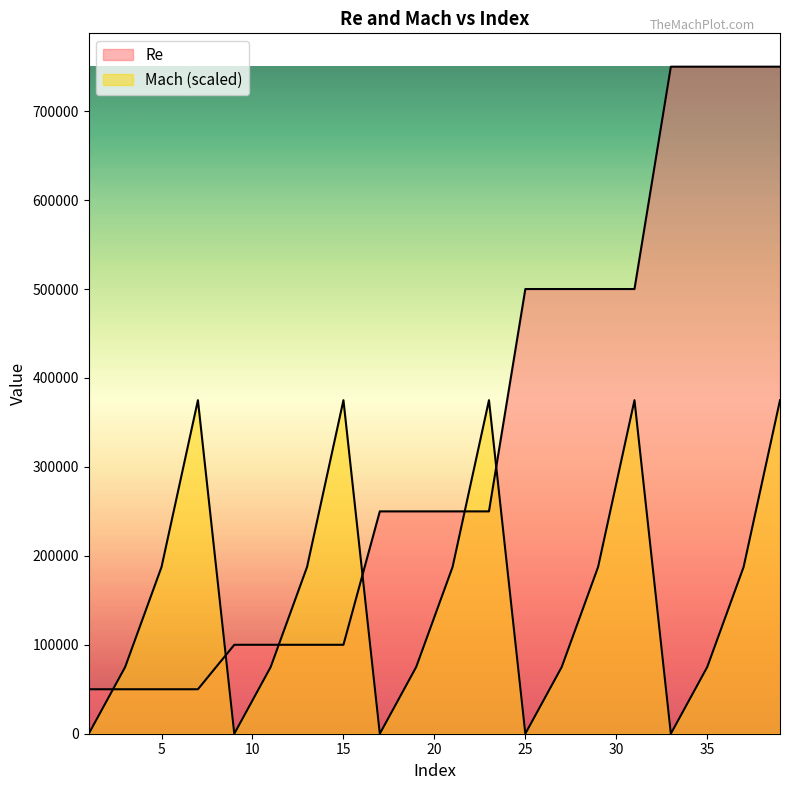

Rank the categories by Mach value from highest to lowest.

7, 15, 23, 31, 39, 5, 13, 21, 29, 37, 3, 11, 19, 27, 35, 1, 9, 17, 25, 33